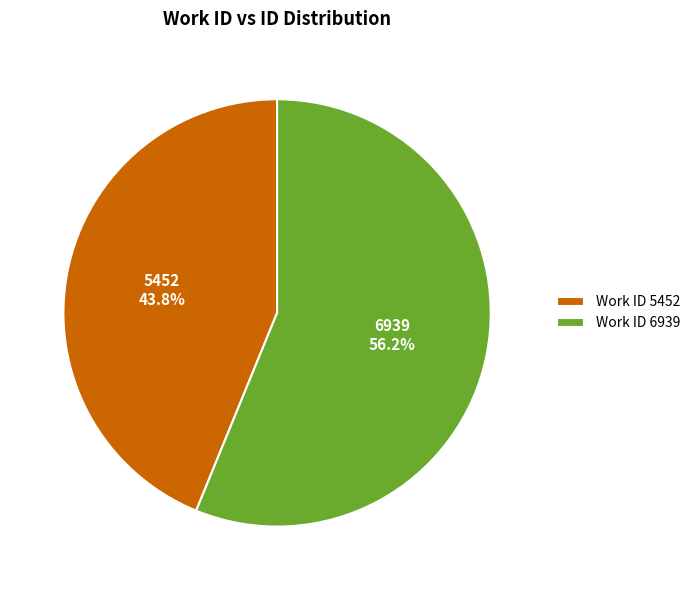

Is there any slice that represents more than half of the pie?

Yes